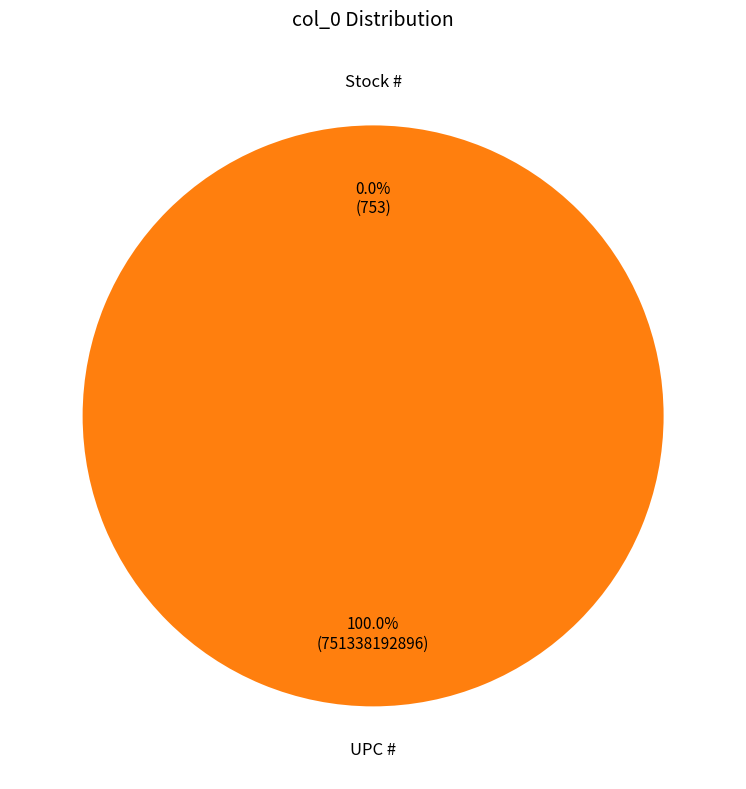

What is the ratio of the value at UPC # to the value at Stock #?

997793066.1